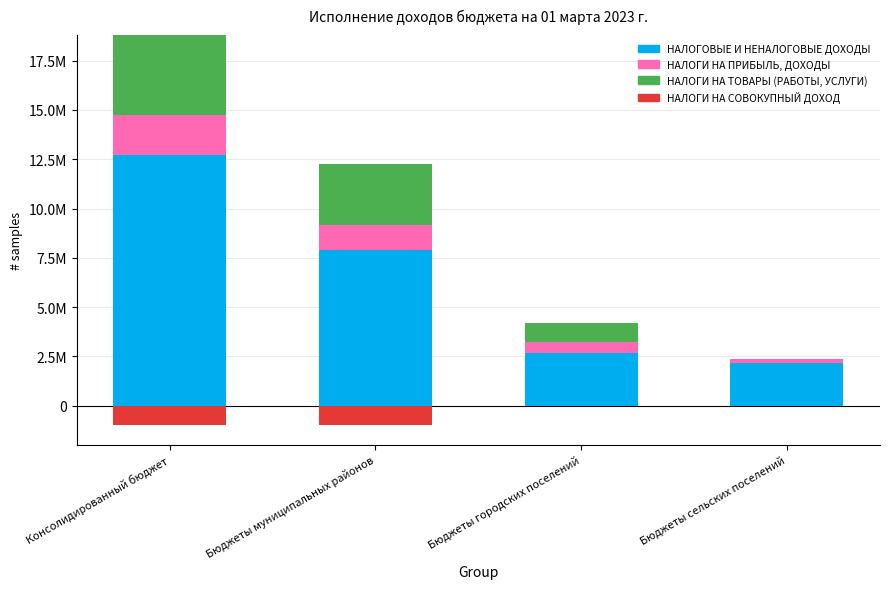

What is the label of the 1st bar from the right?

Бюджеты сельских поселений